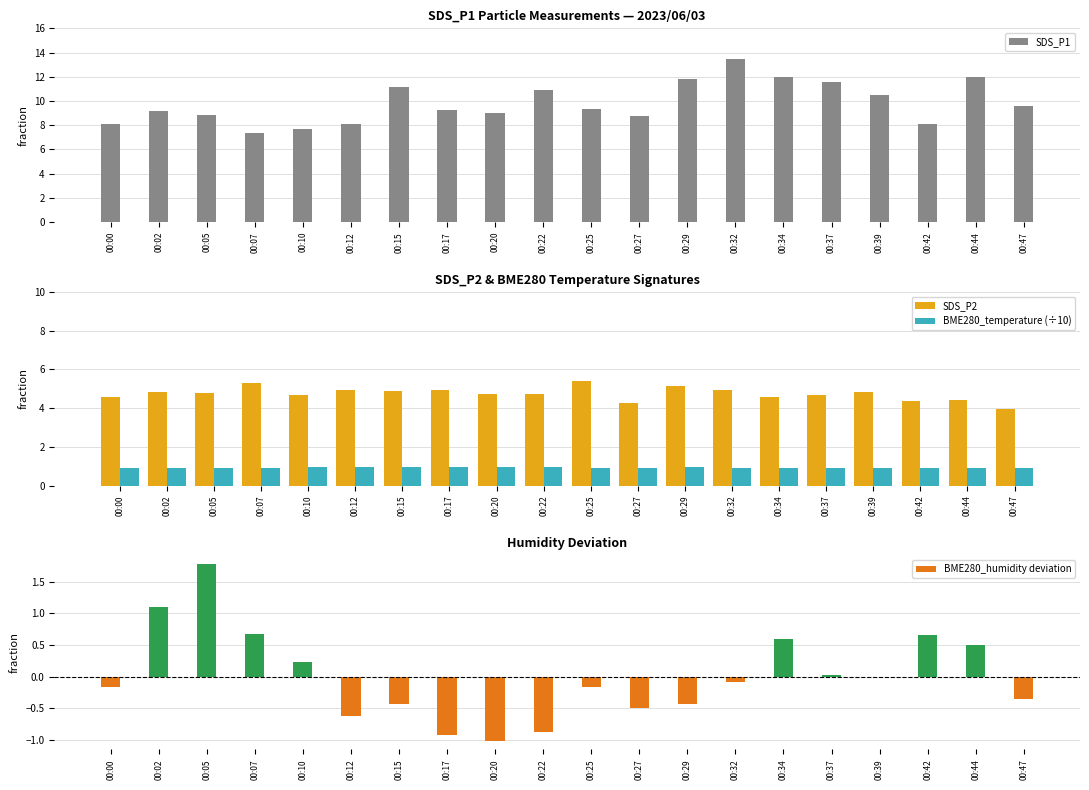

Does the chart contain any negative values?

Yes